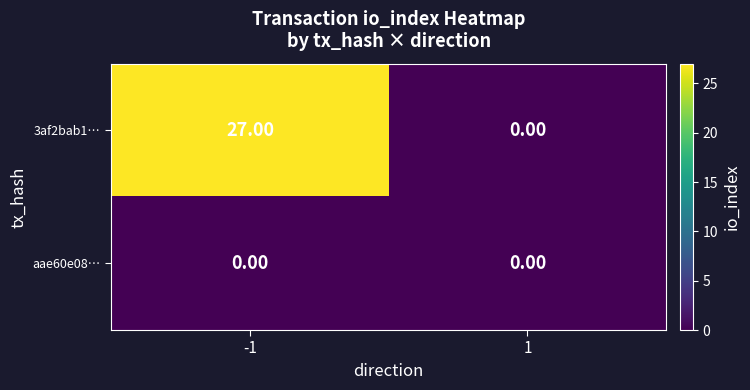

List the series in order of their peak value, highest first.

3af2bab1…, aae60e08…